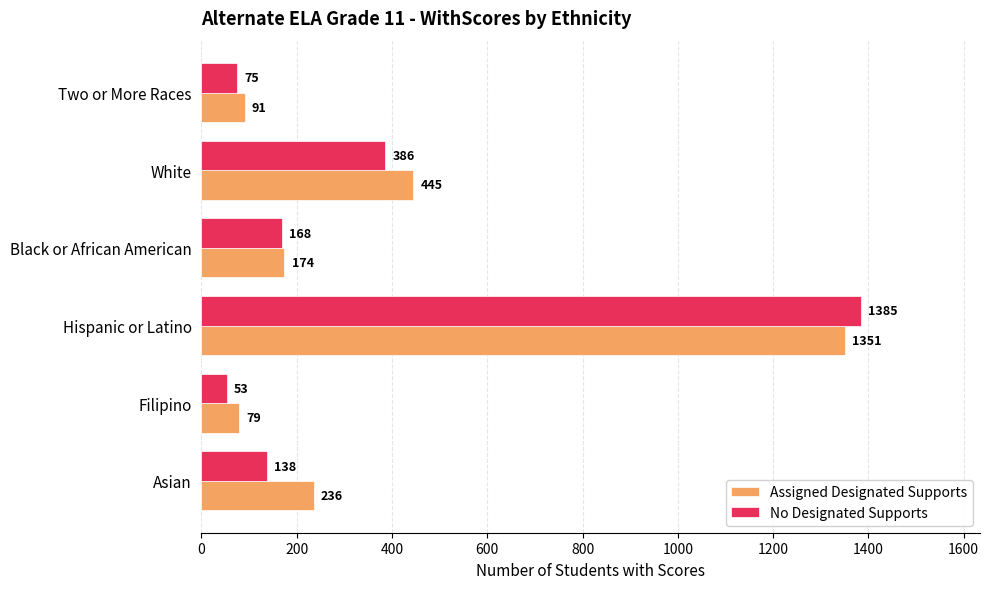

What is the smallest value displayed?

53